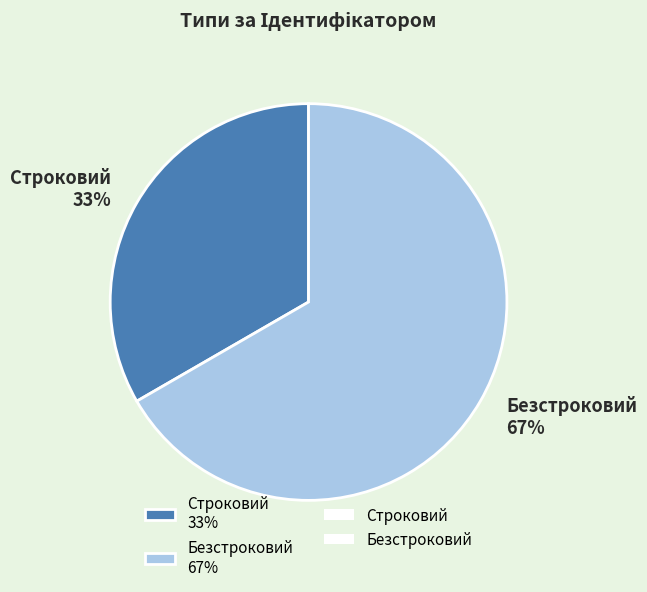

The Строковий slice represents 21% of the pie. True or false?

False